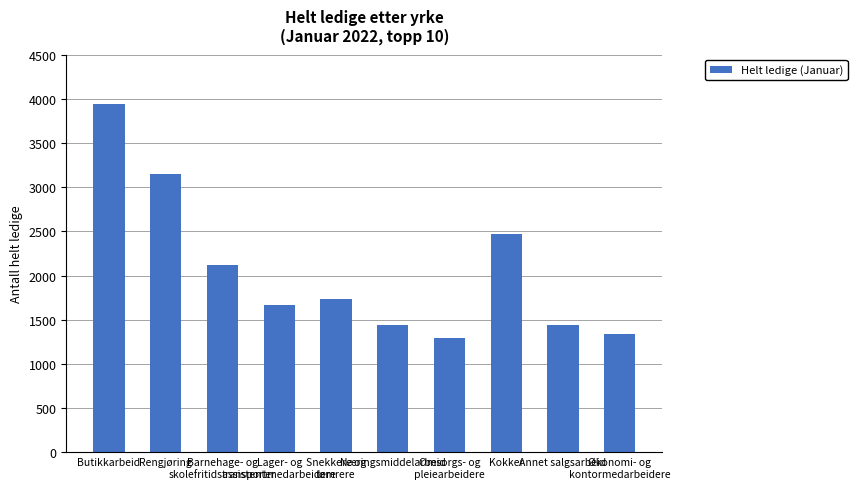

The value at Kokker is 4107. True or false?

False